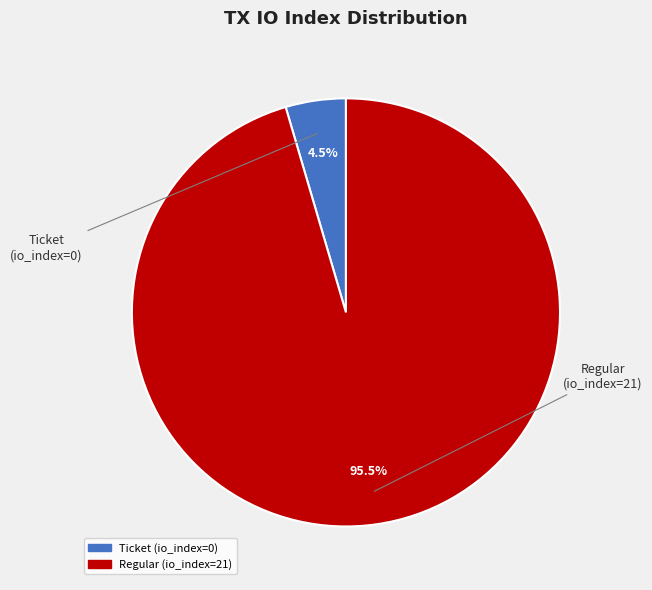

What is the largest slice in the pie chart?

Regular (io_index=21)